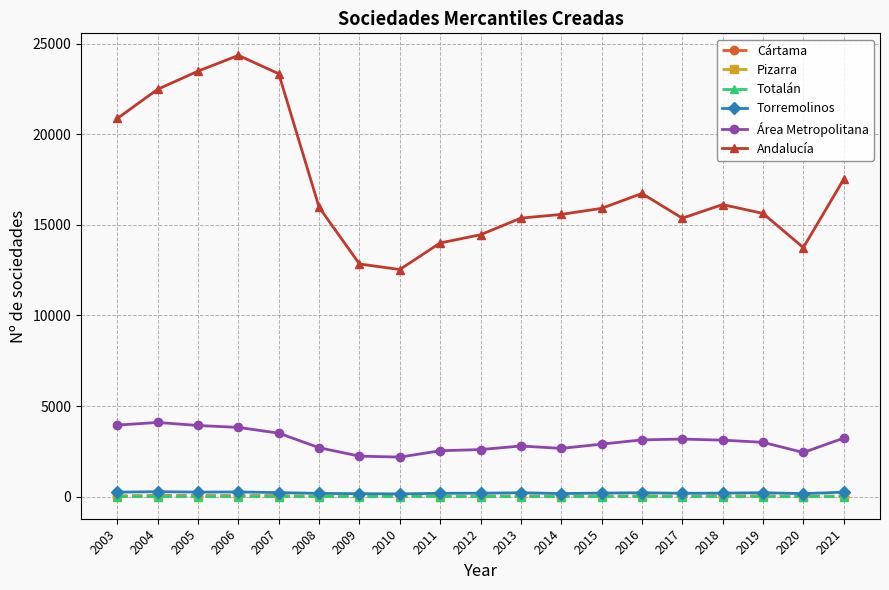

What are all the series names shown in the legend?

Cártama, Pizarra, Totalán, Torremolinos, Área Metropolitana, Andalucía